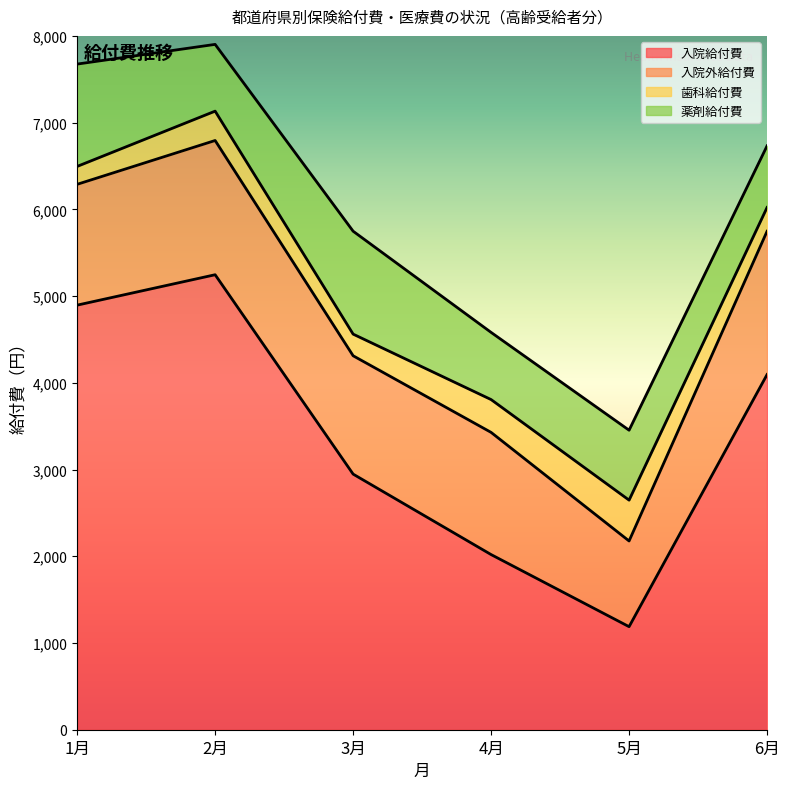

Reading left to right, transcribe all the data shown in this chart.

入院給付費: 4895.5	5246.1	2947.3	2019.5	1188.1	4095.2
入院外給付費: 1393.0	1547.7	1364.4	1408.9	988.1	1652.1
歯科給付費: 206.5	338.5	249.6	378.4	471.0	274.3
薬剤給付費: 1179.9	769.7	1186.6	774.5	806.2	710.4